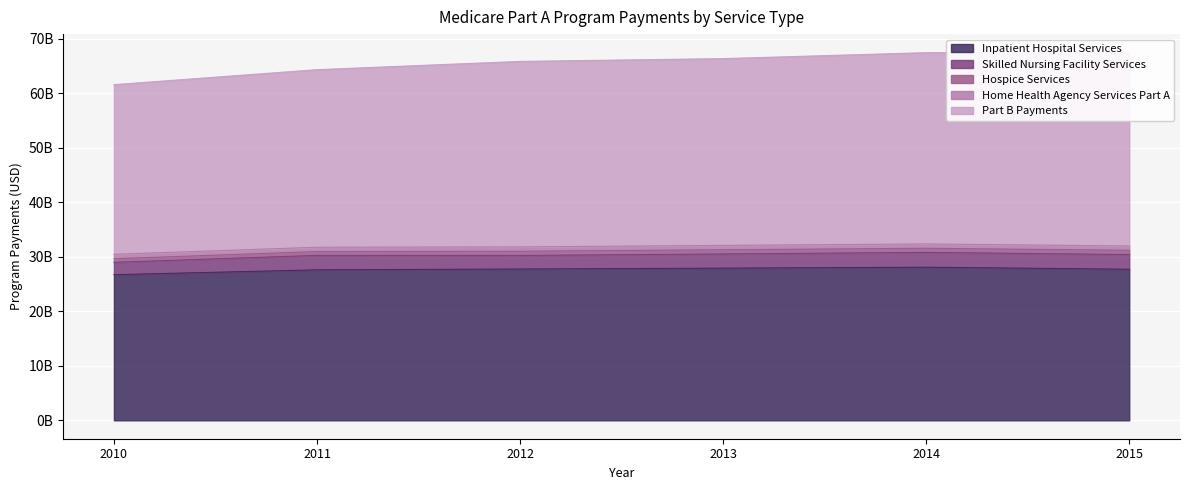

What is the sum of the Home Health Agency Services Part A values at 2015 and 2012?

1587680167